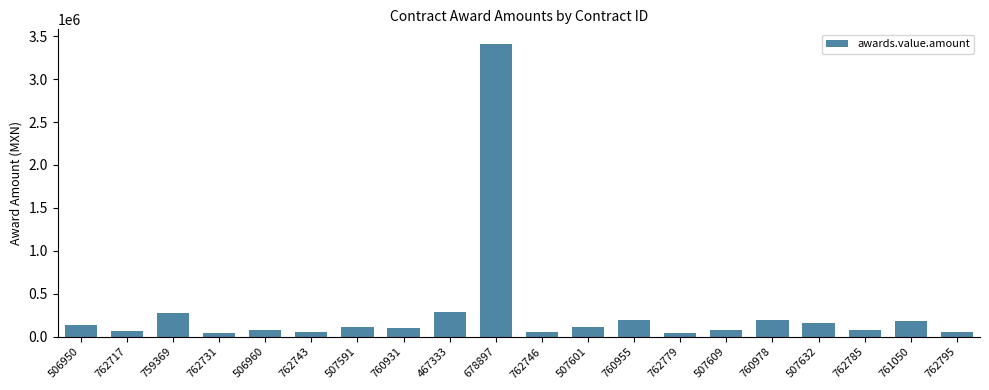

Which label corresponds to the largest value in the chart?

678897